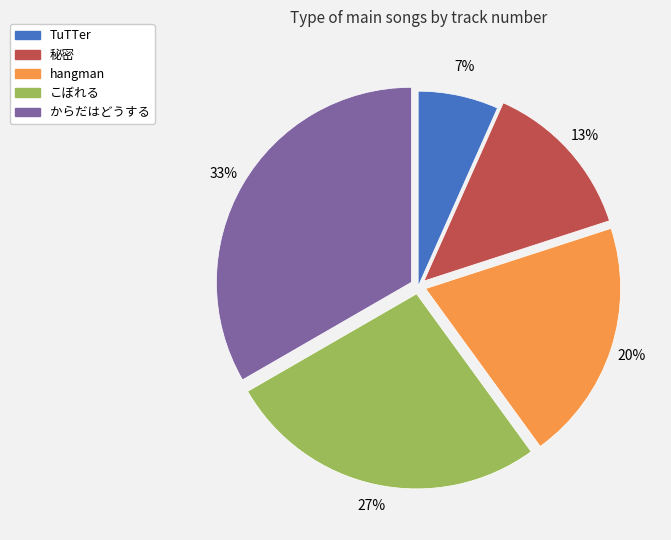

Count the number of slices in the pie.

5